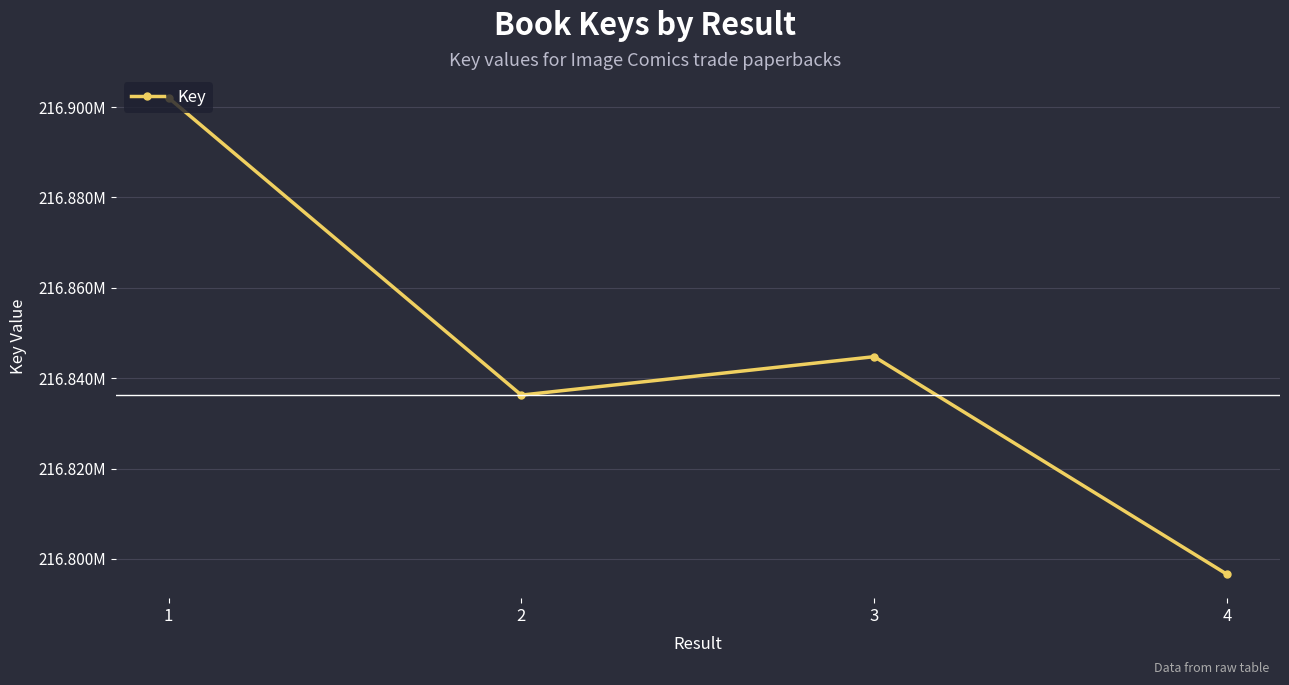

Reading left to right, what are all the values shown in this chart?

216902043	216836253	216844755	216796583